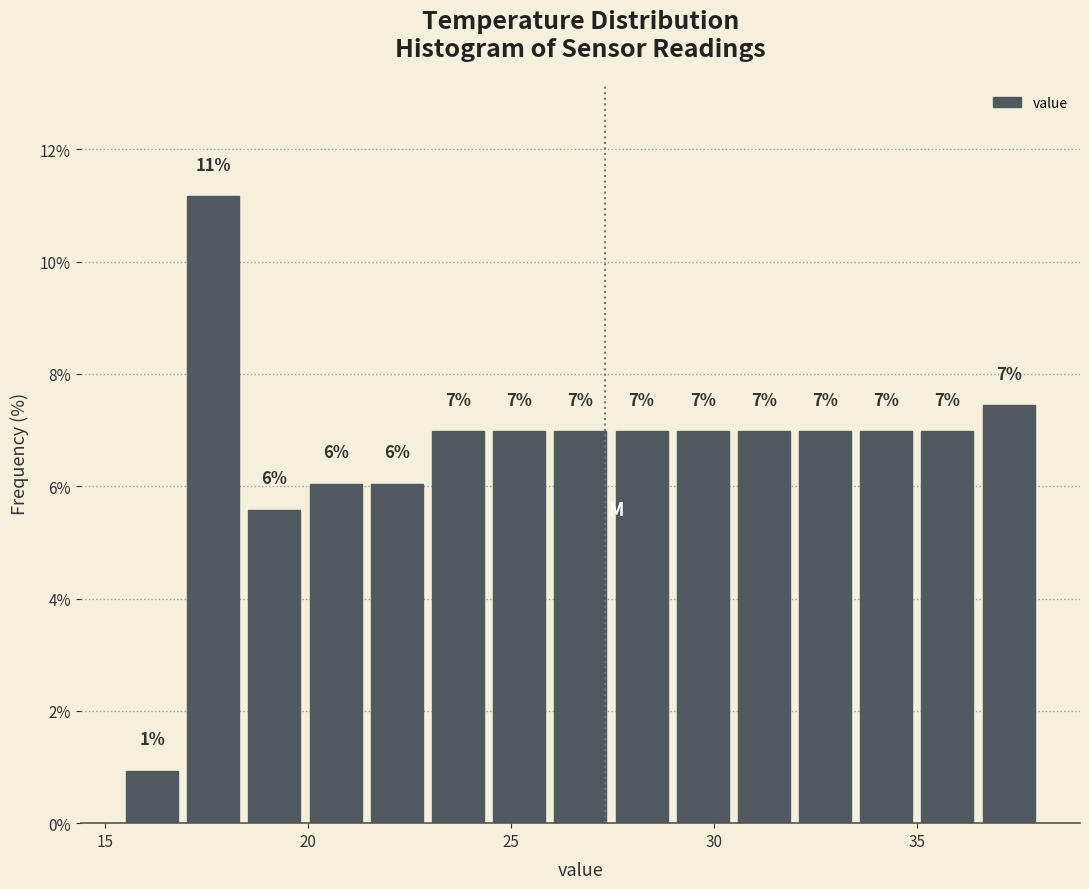

Around what value on the x-axis is the tallest bar? Give the approximate position of its centre, as read against the axis.

17.5